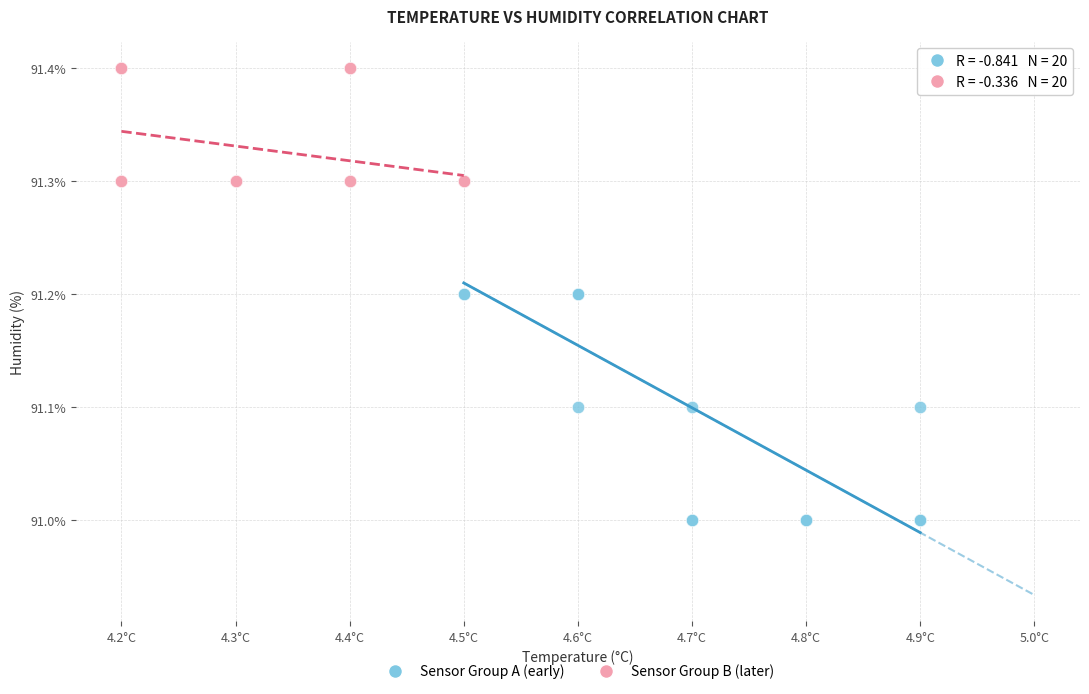

Which series reaches the maximum Y coordinate?

Sensor Group B (later)